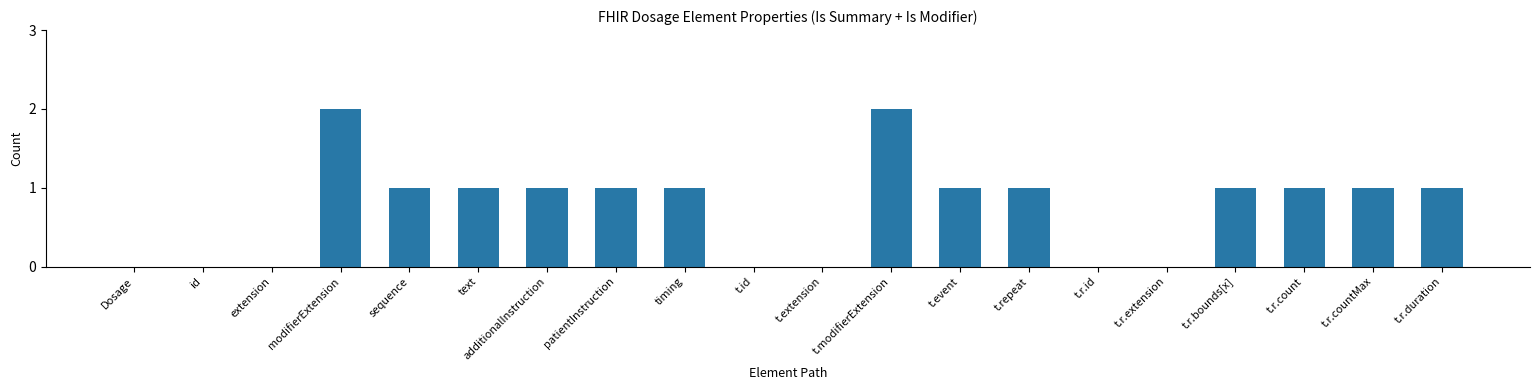

What is the sum of all values?

15